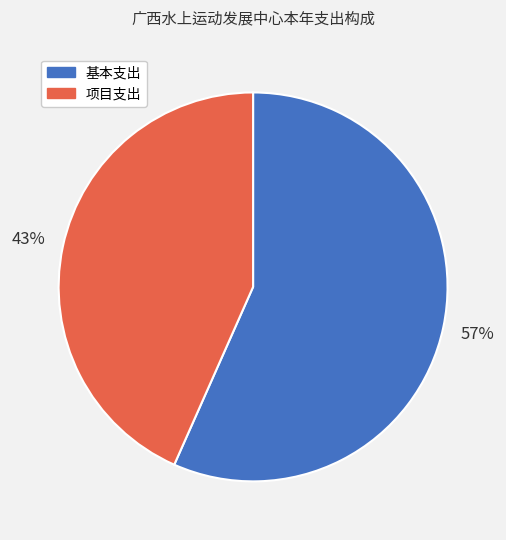

How many slices are in this pie chart?

2